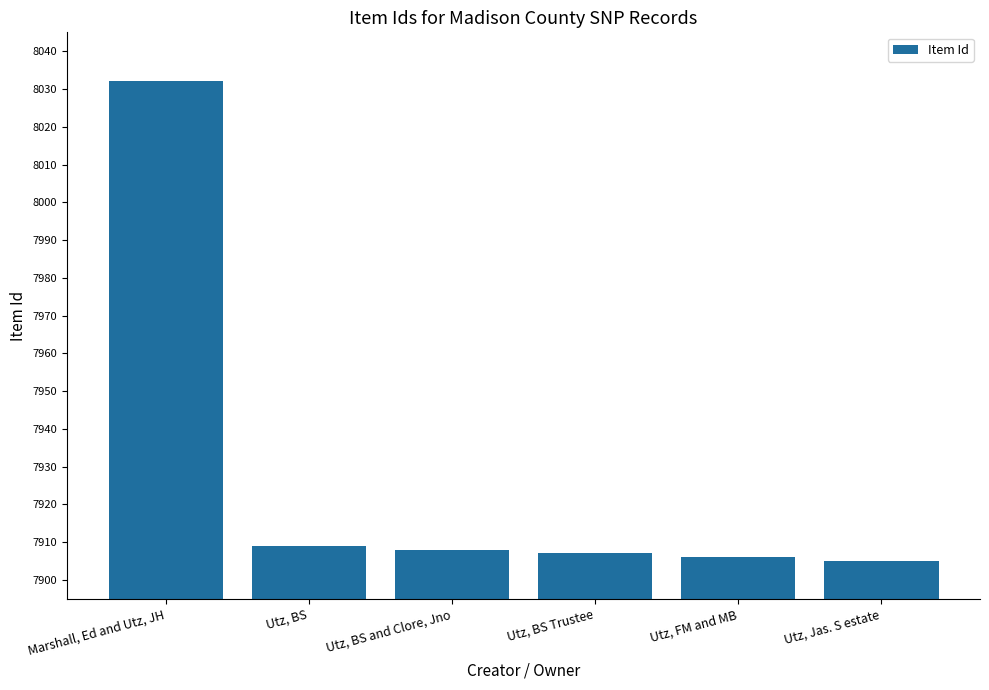

Rank the categories by value from lowest to highest.

Utz, Jas. S estate, Utz, FM and MB, Utz, BS Trustee, Utz, BS and Clore, Jno, Utz, BS, Marshall, Ed and Utz, JH